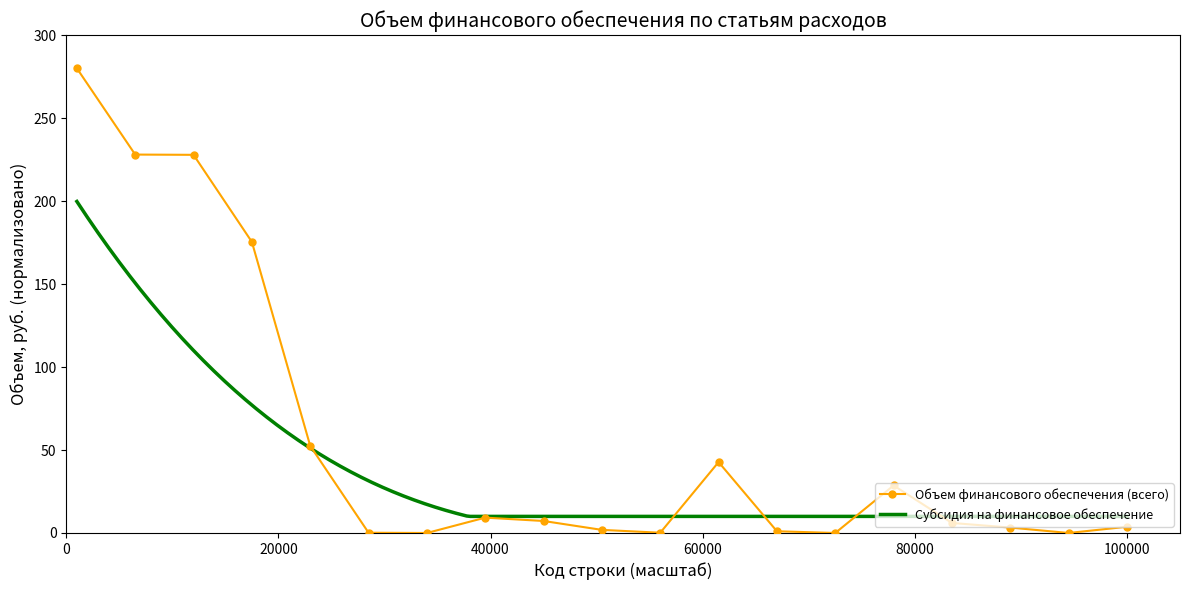

What is the value of the 2nd point from the left?

228.0